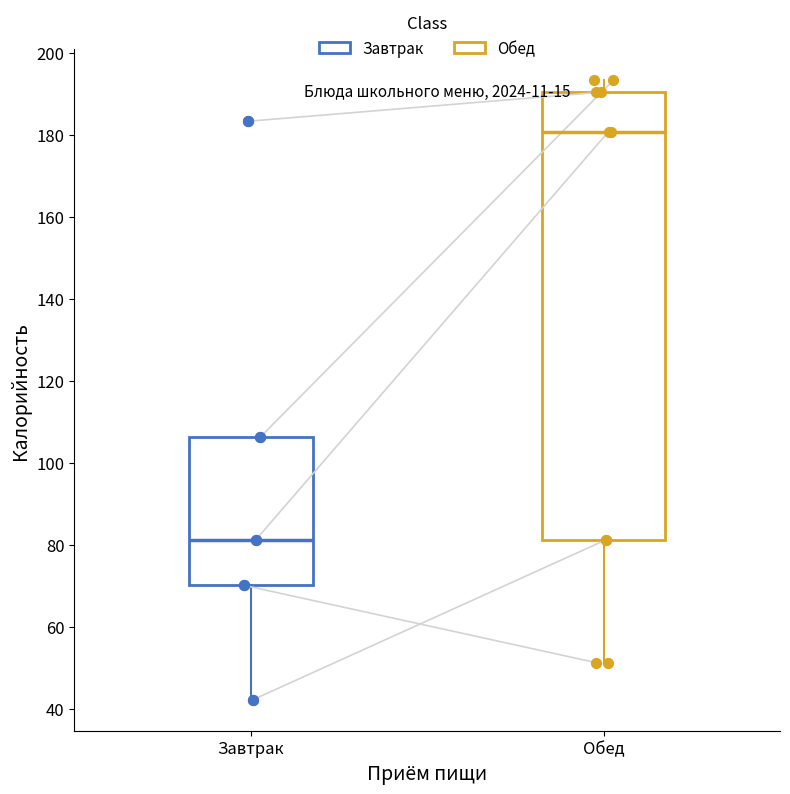

Reading left to right, read every box against the y-axis: the position of its median line, the range the box covers, and the ends of its whiskers. The values are not printed on the chart, so give them approximately, as read against the axis.

Завтрак: median 82, box 70 to 106, whiskers 42 to 106
Обед: median 180, box 82 to 190, whiskers 52 to 194